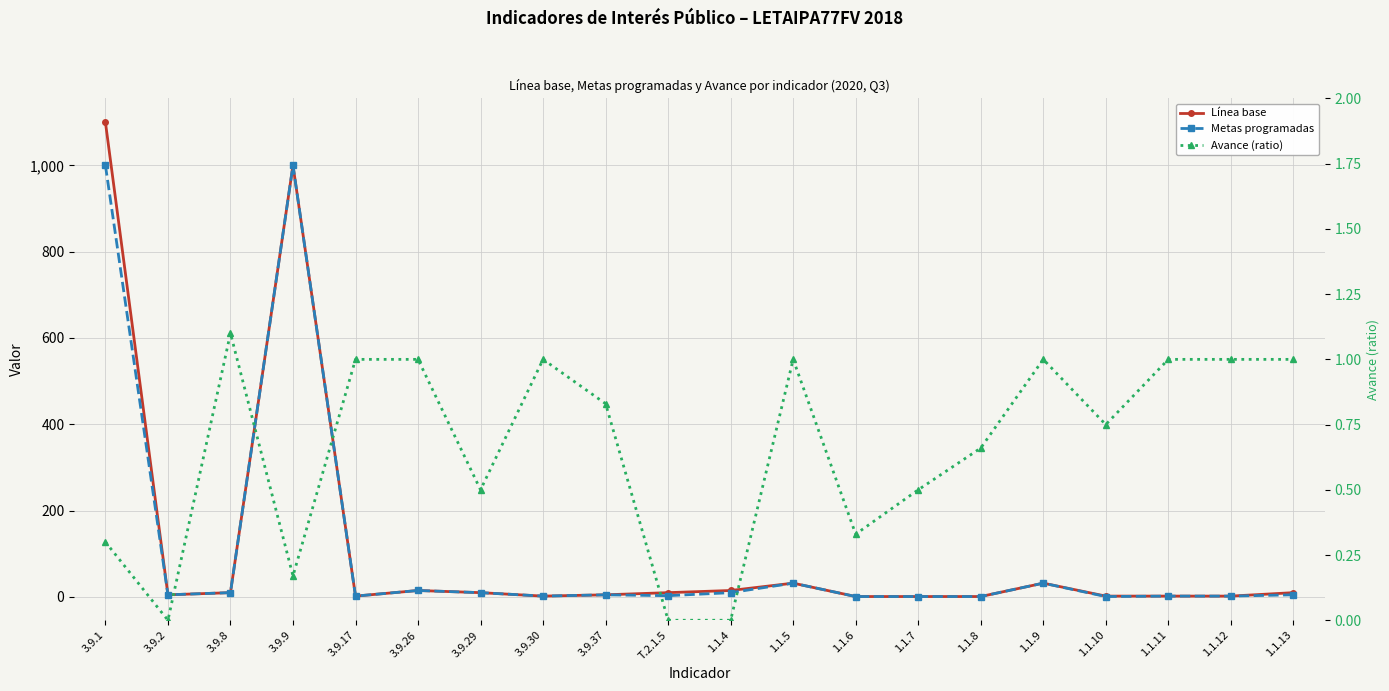

Reading left to right, extract all data points from this chart.

Línea base: 3.9.1=1100.0	3.9.2=5.0	3.9.8=10.0	3.9.9=1000.0	3.9.17=2.0	3.9.26=15.0	3.9.29=10.0	3.9.30=2.0	3.9.37=5.0	T.2.1.5=10.0	1.1.4=15.0	1.1.5=32.0	1.1.6=1.0	1.1.7=1.0	1.1.8=1.0	1.1.9=32.0	1.1.10=2.0	1.1.11=2.0	1.1.12=2.0	1.1.13=10.0
Metas programadas: 3.9.1=1000.0	3.9.2=5.0	3.9.8=10.0	3.9.9=1000.0	3.9.17=2.0	3.9.26=15.0	3.9.29=10.0	3.9.30=2.0	3.9.37=5.0	T.2.1.5=3.0	1.1.4=10.0	1.1.5=32.0	1.1.6=1.0	1.1.7=1.0	1.1.8=1.0	1.1.9=32.0	1.1.10=1.0	1.1.11=2.0	1.1.12=2.0	1.1.13=5.0
Avance (ratio): 3.9.1=0.3	3.9.2=0.0	3.9.8=1.1	3.9.9=0.2	3.9.17=1.0	3.9.26=1.0	3.9.29=0.5	3.9.30=1.0	3.9.37=0.8	T.2.1.5=0.0	1.1.4=0.0	1.1.5=1.0	1.1.6=0.3	1.1.7=0.5	1.1.8=0.7	1.1.9=1.0	1.1.10=0.8	1.1.11=1.0	1.1.12=1.0	1.1.13=1.0